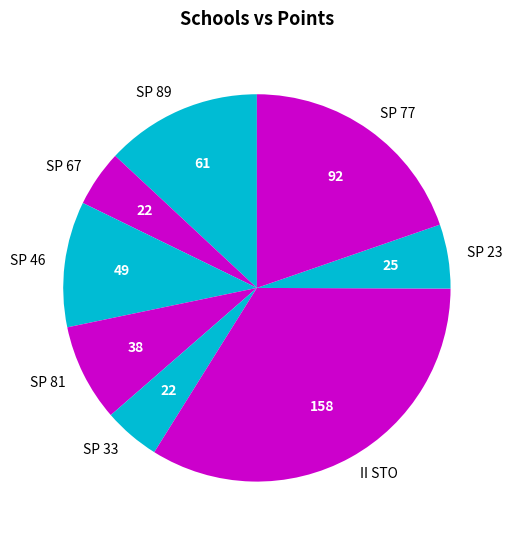

Which slice is the largest?

II STO